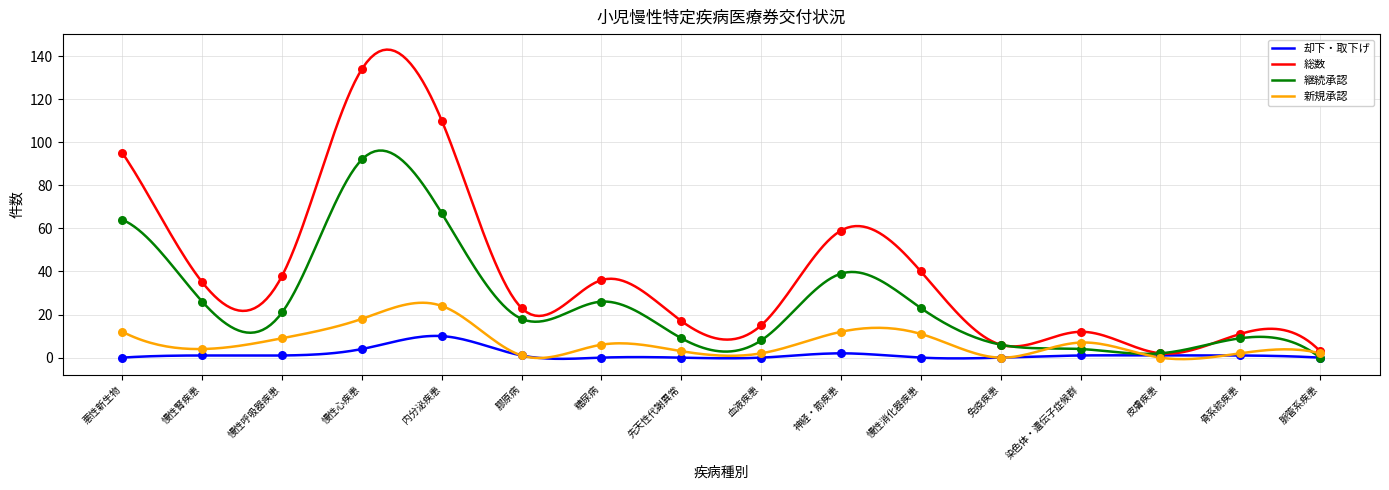

Which series has the widest spread of Y values?

総数